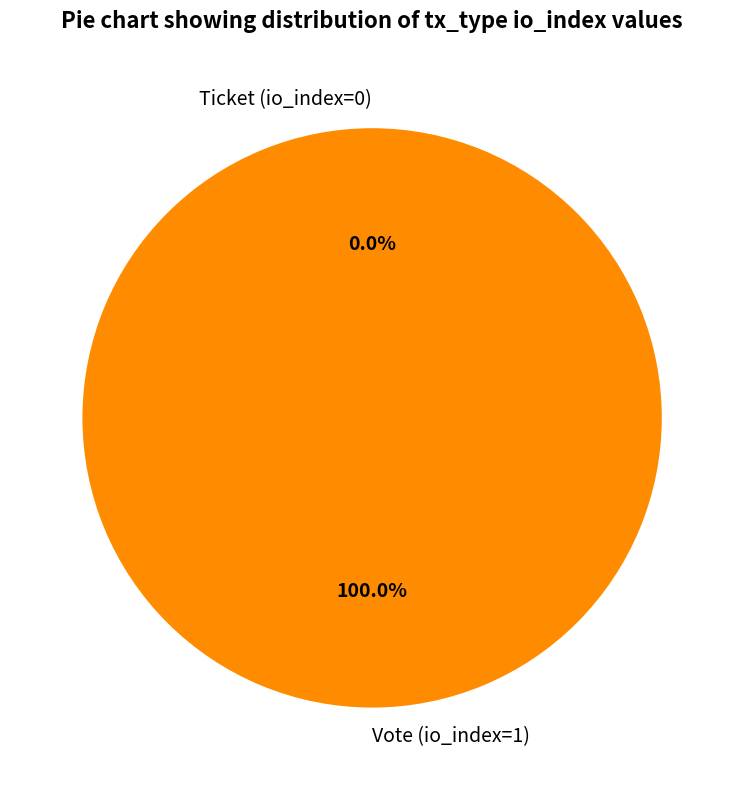

Which slice is the smallest?

Ticket (io_index=0)